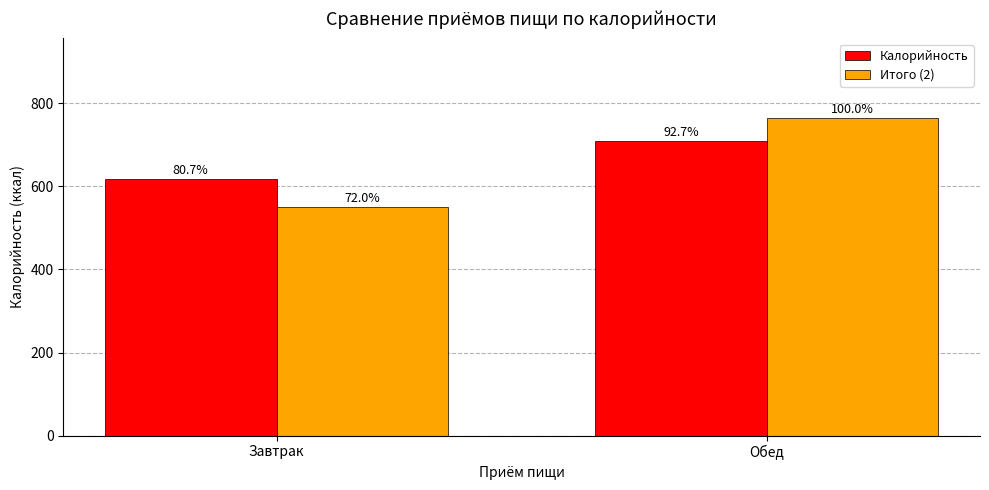

Between Завтрак and Обед, which is larger?

Обед